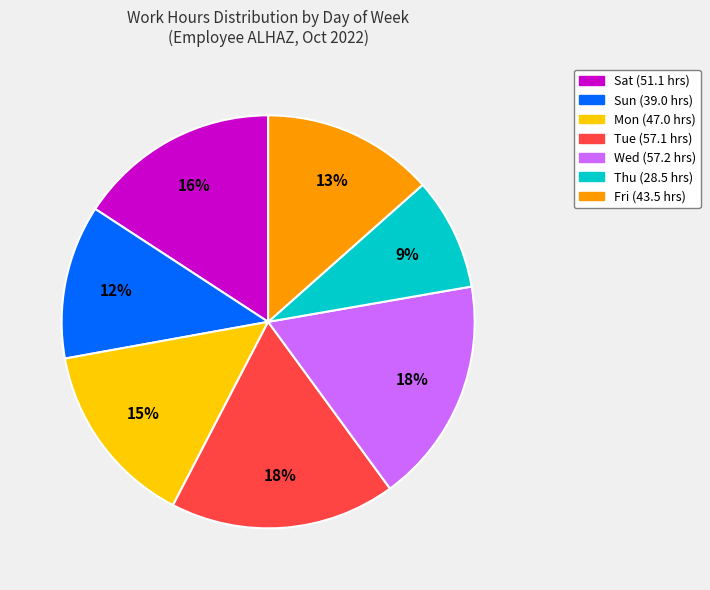

Do Tue and Sat together represent more than half of the pie?

No